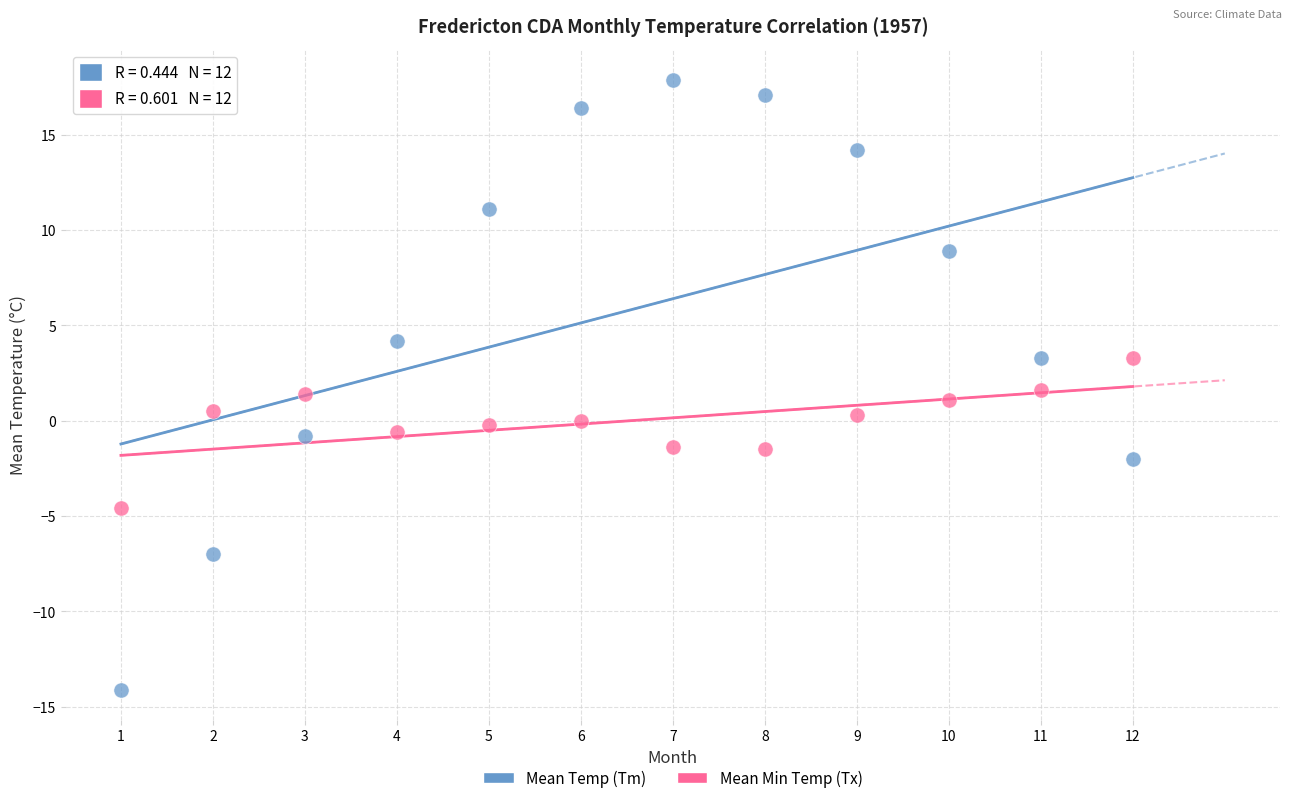

Which series contains the lowest Y value?

Mean Temp (Tm)